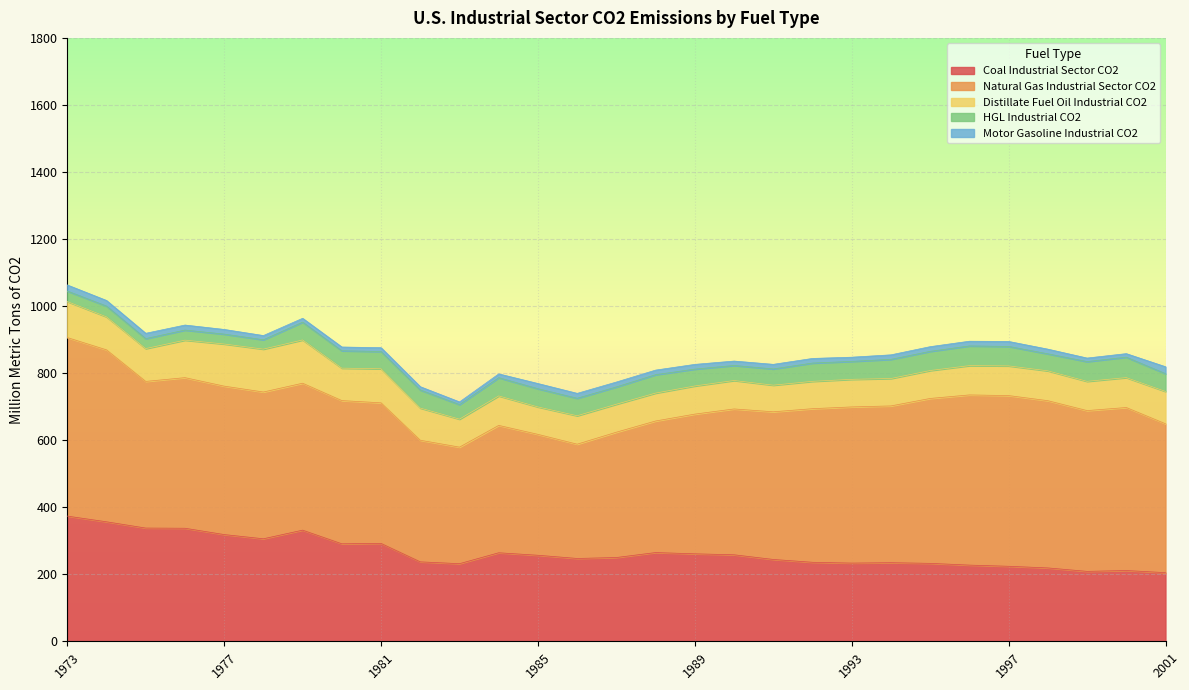

How many data points does each series have?

29